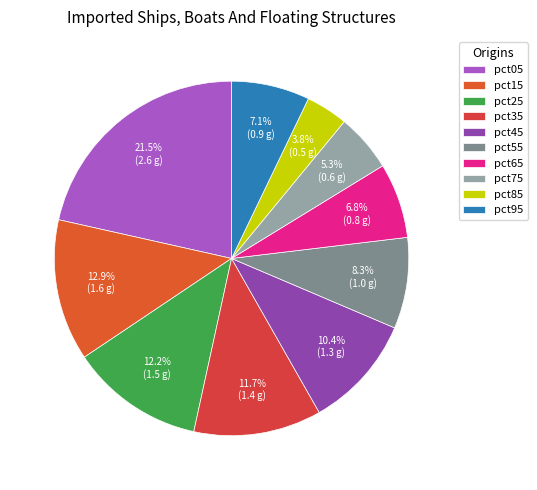

Combined, do pct15 and pct45 account for over 50%?

No